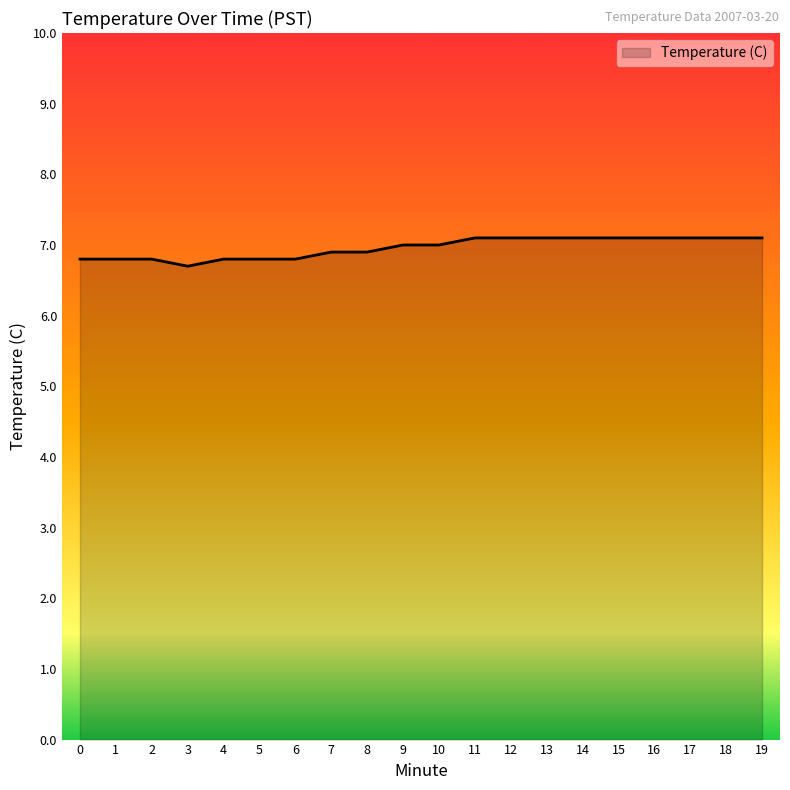

Which has a higher value, 11 or 8?

11